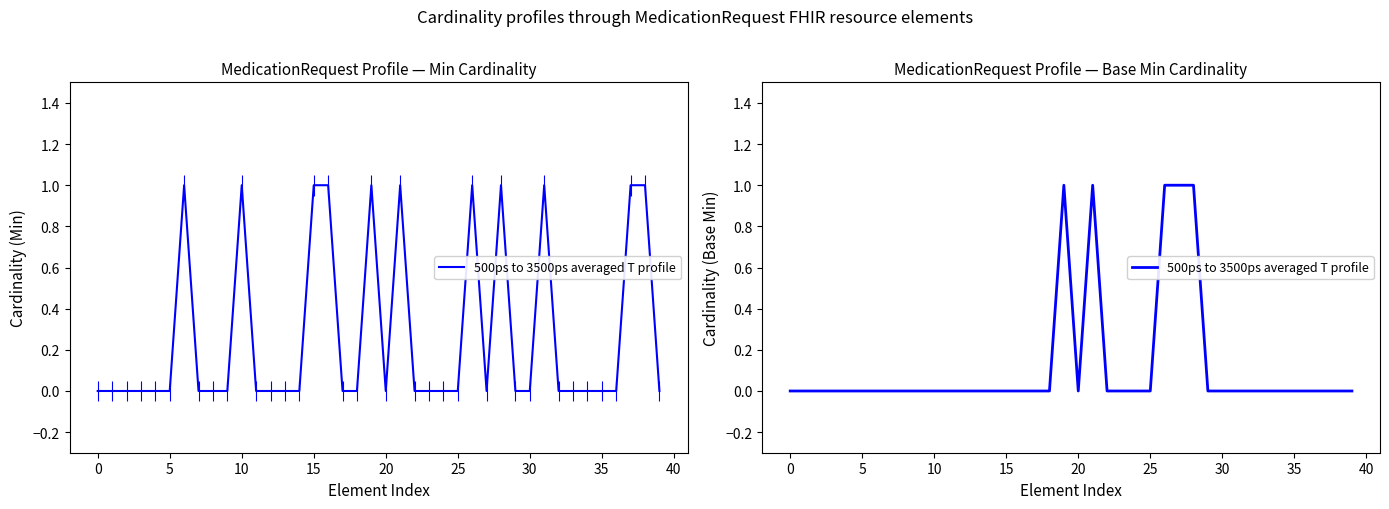

Count the number of data series in this chart.

1